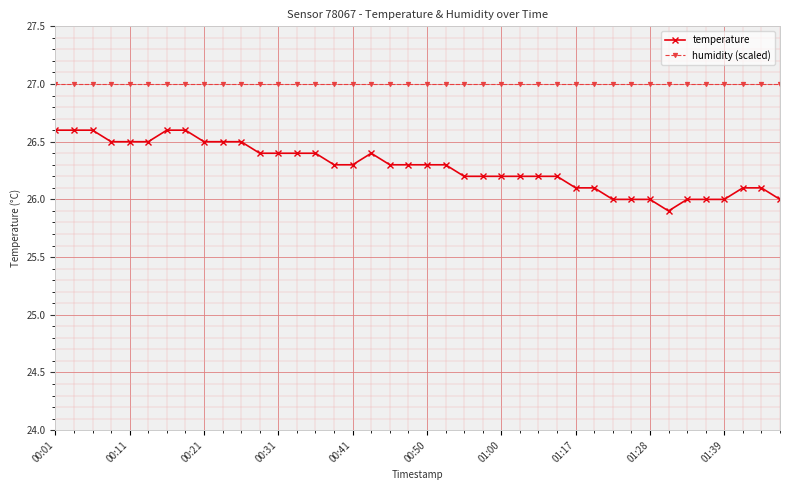

At how many categories does at least one series exceed 26?

40